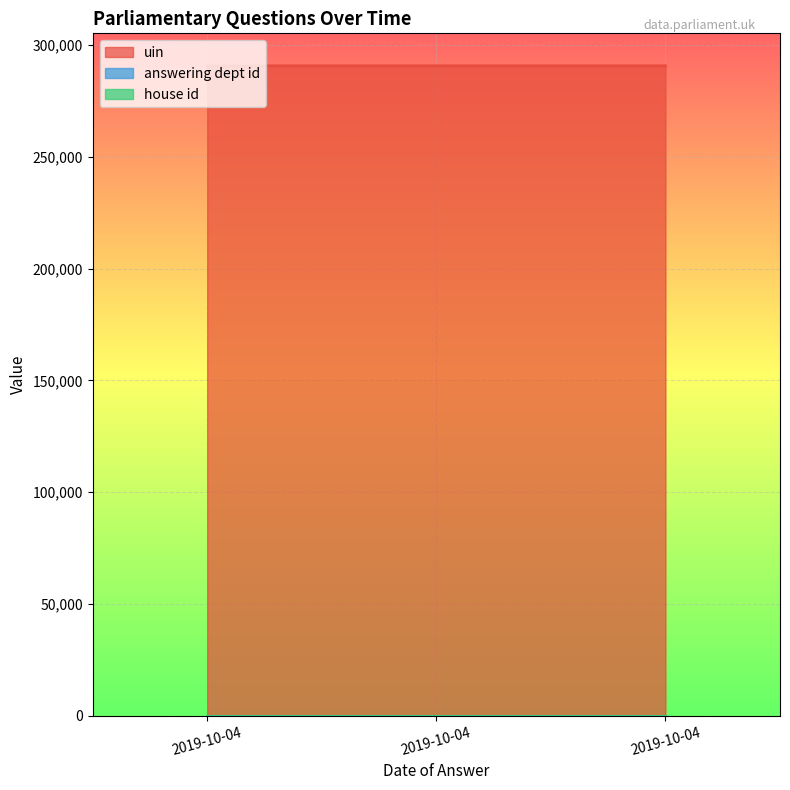

Reading right to left, what are all the values shown in this chart?

uin: 290792	290787	290786
answering dept id: 1	1	1
house id: 1	1	1